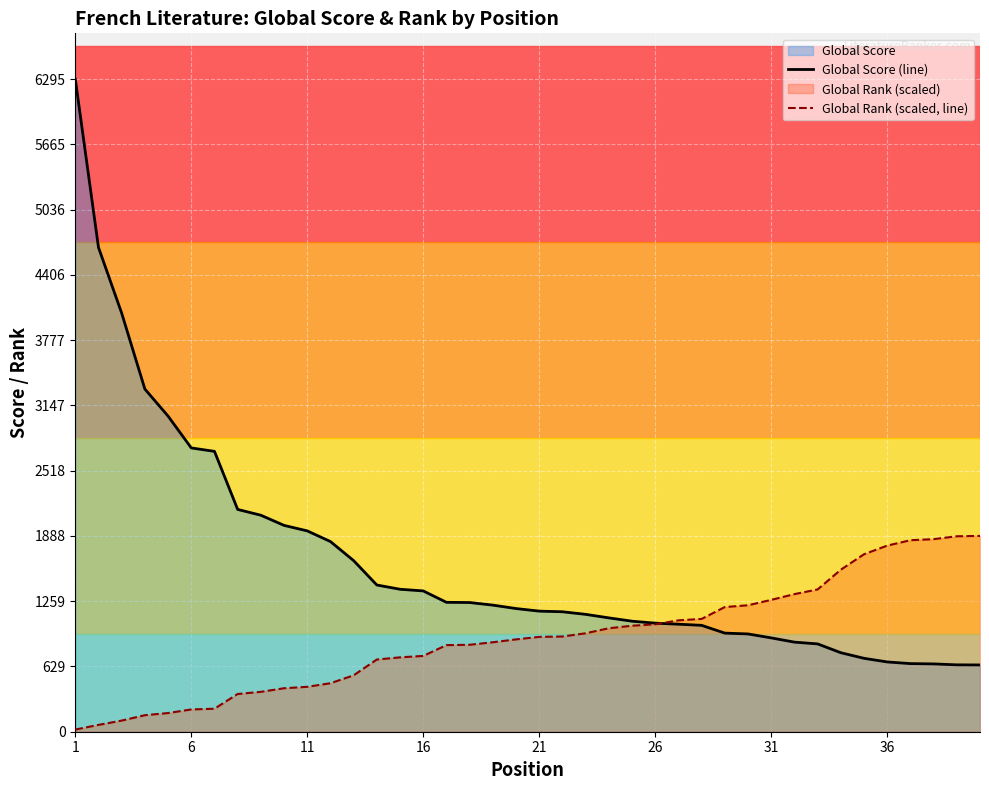

What is the average value of the Global Rank (scaled, line) series?

902.4